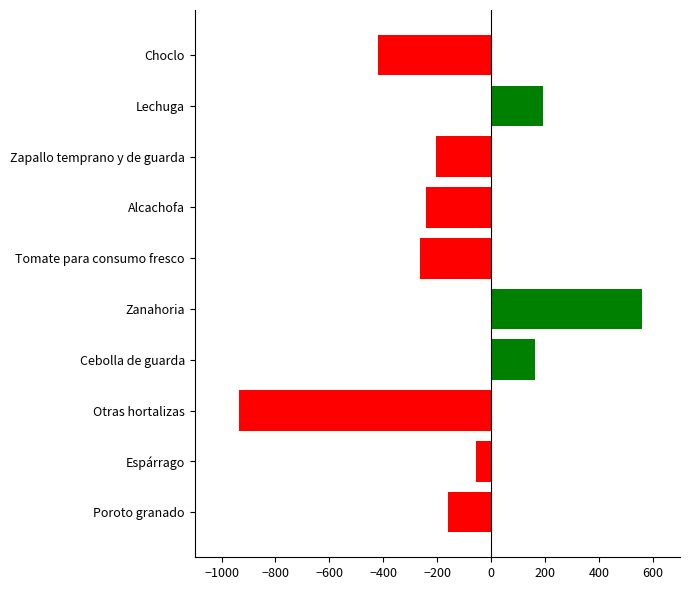

What is the average value?

-137.0